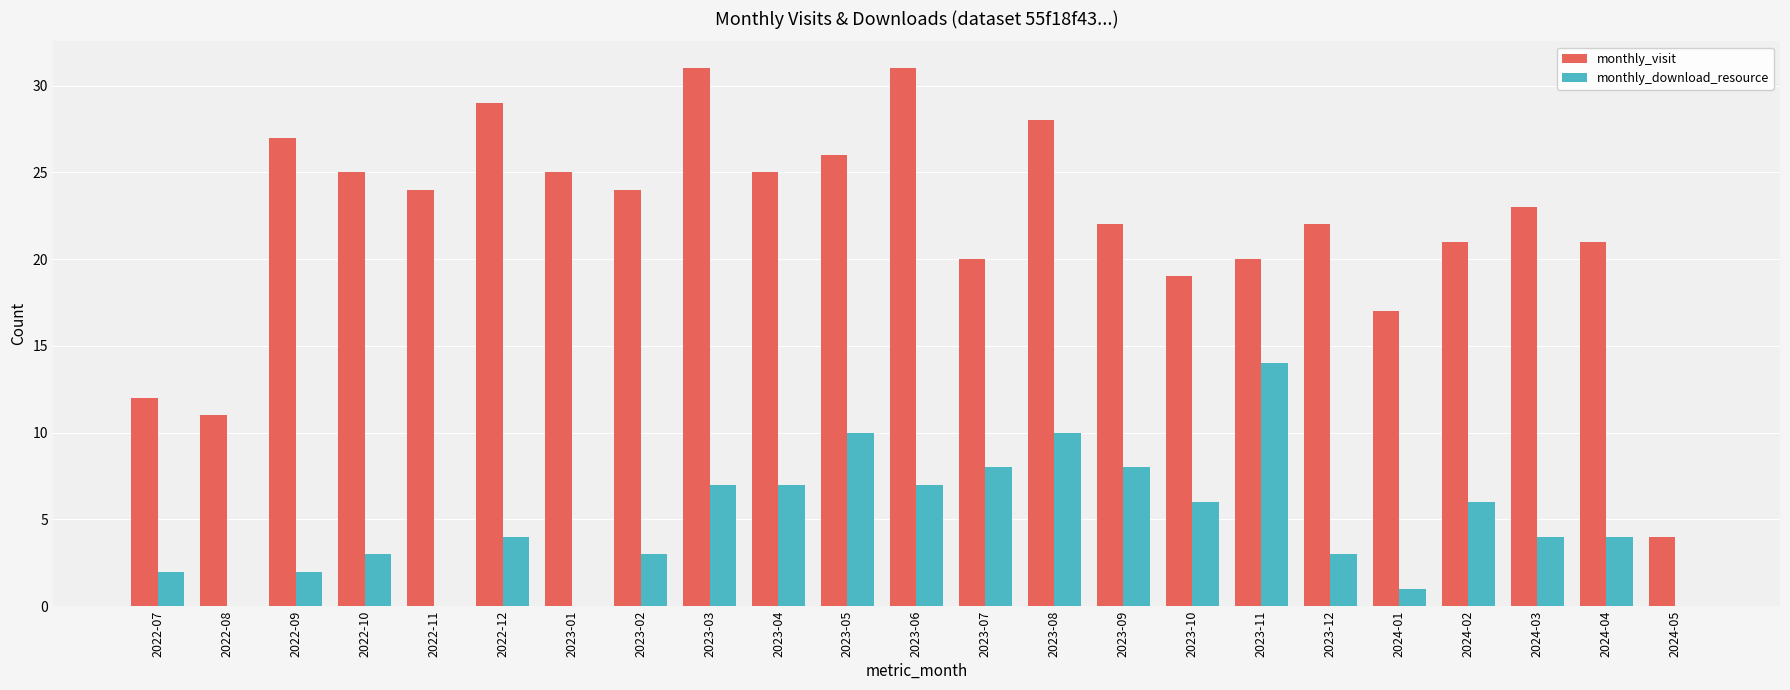

Is it true that monthly_download_resource equals 0 at 2023-01?

True